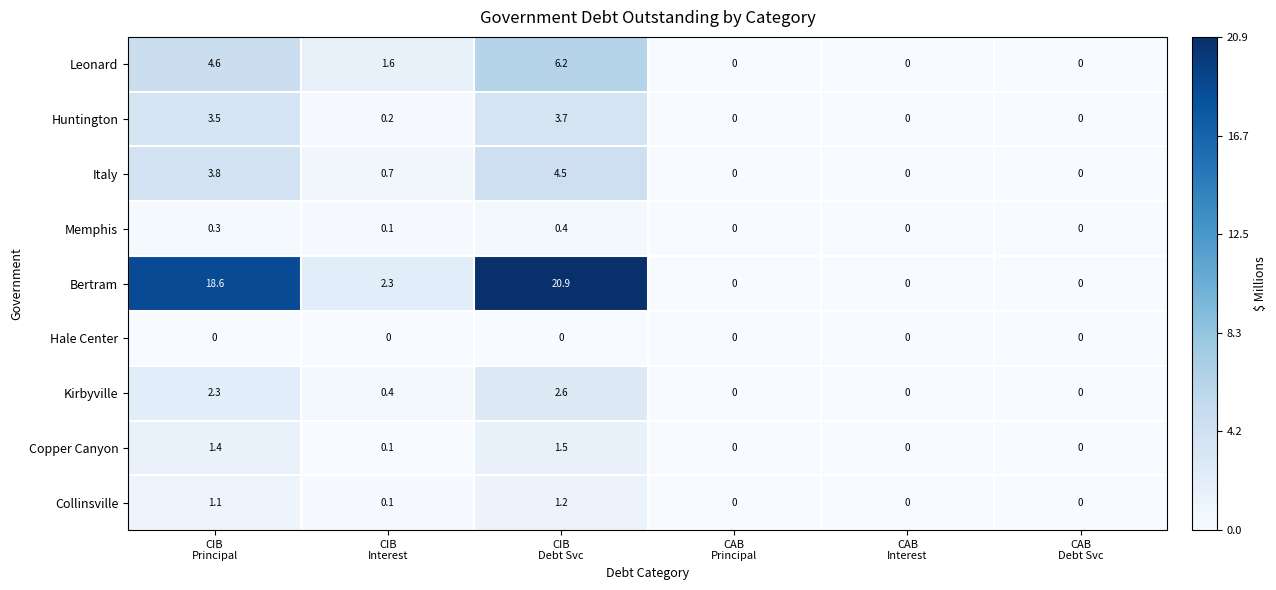

List the series in order of their peak value, lowest first.

Hale Center, Memphis, Collinsville, Copper Canyon, Kirbyville, Huntington, Italy, Leonard, Bertram